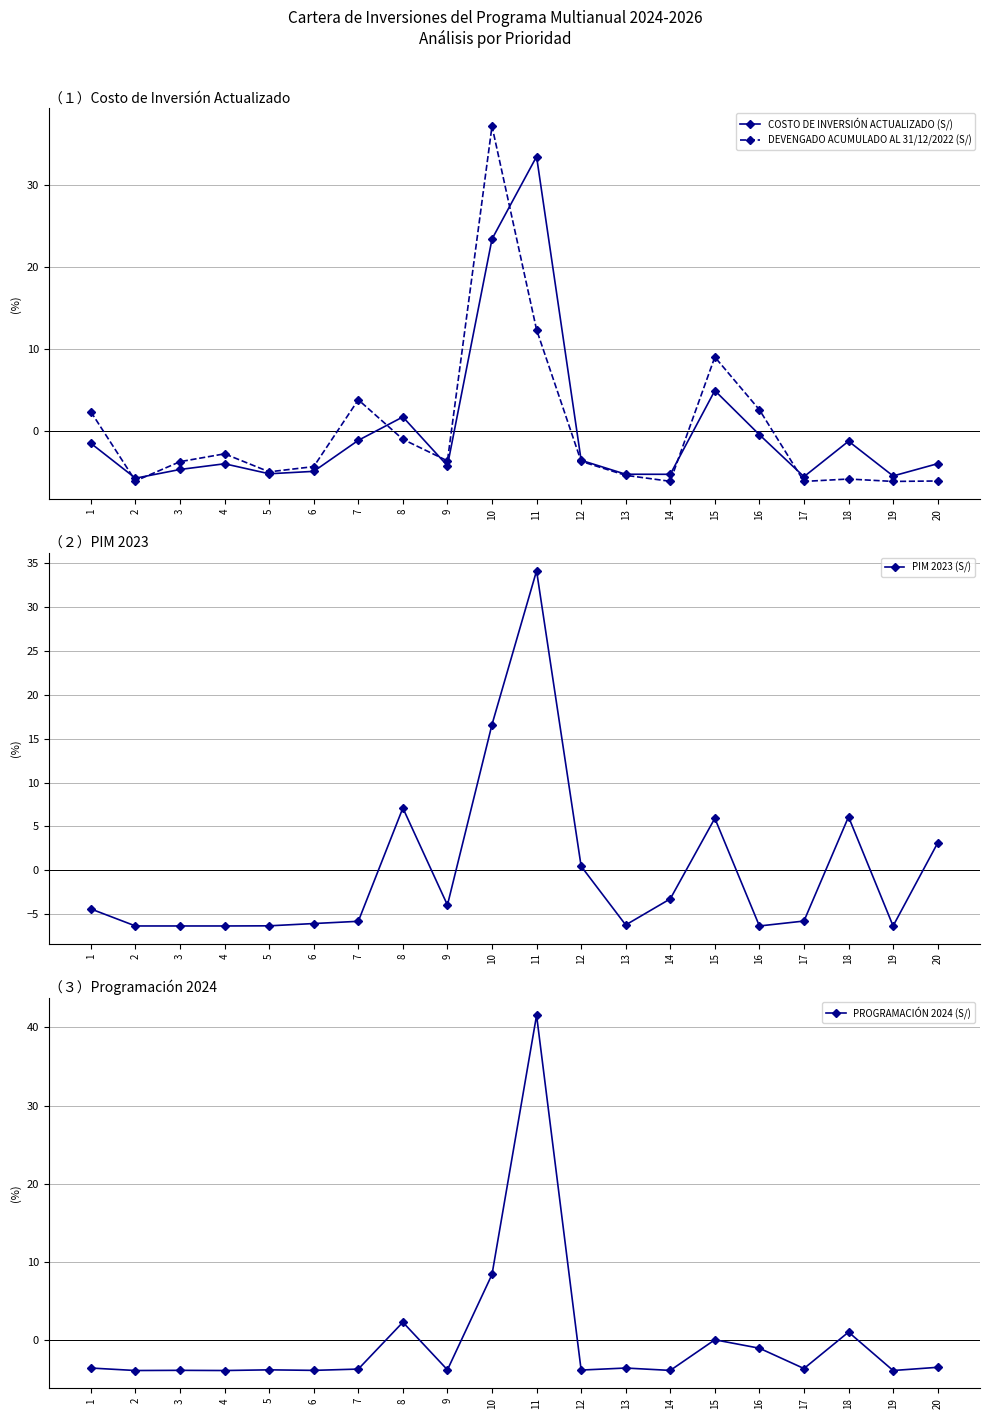

The value of DEVENGADO ACUMULADO AL 31/12/2022 (S/) at 10 is 54.5. True or false?

False